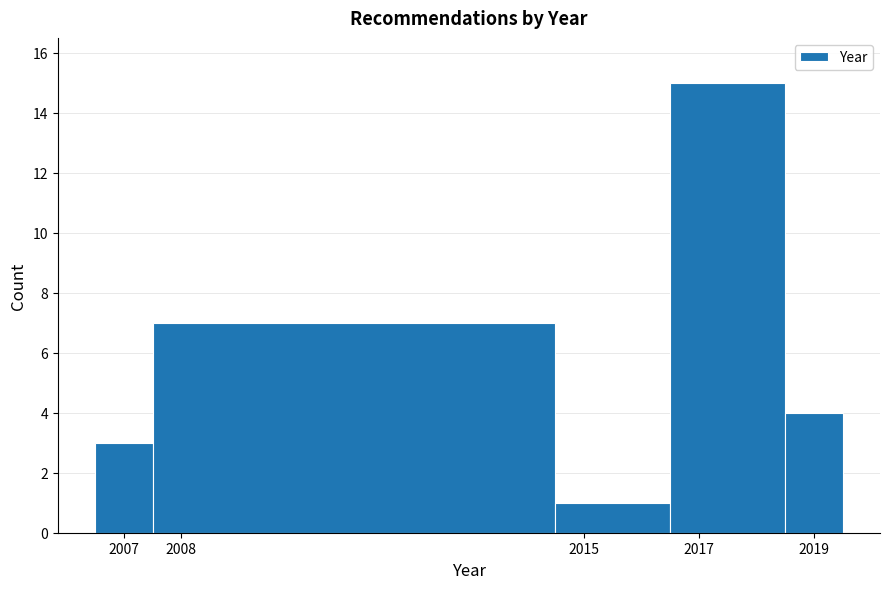

Reading left to right, transcribe this chart: for each bar, give the range it covers on the x-axis and its height. The values are not printed on the chart, so give them approximately, as read against the axis.

2006.5 to 2007.5: 3
2007.5 to 2014.5: 7
2014.5 to 2016.5: 1
2016.5 to 2018.5: 15
2018.5 to 2019.5: 4